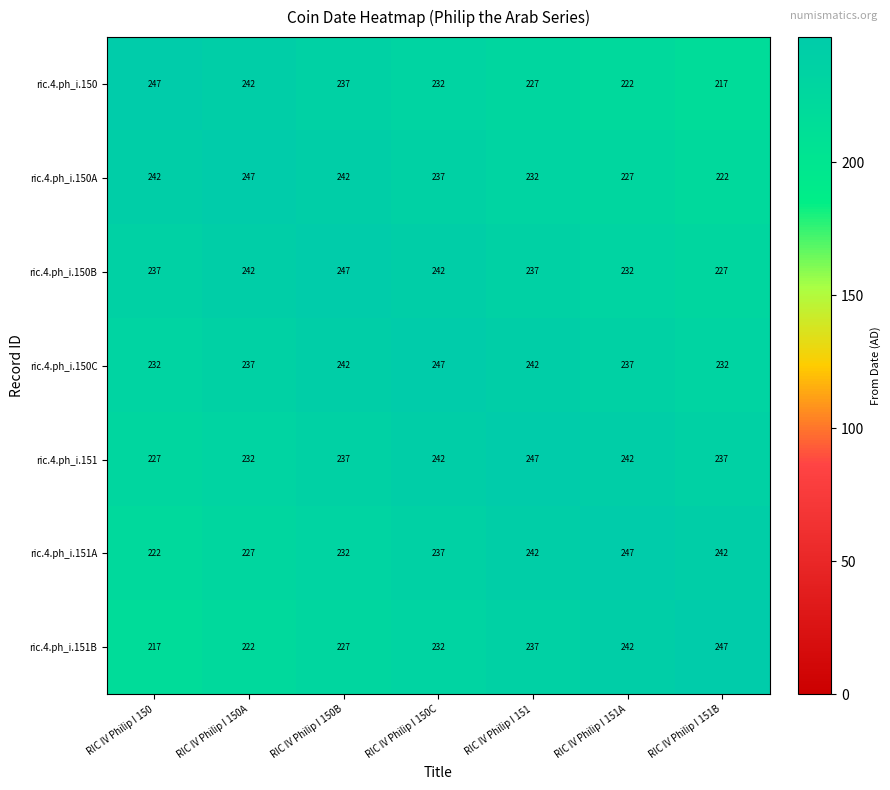

What is the greatest value displayed?

247